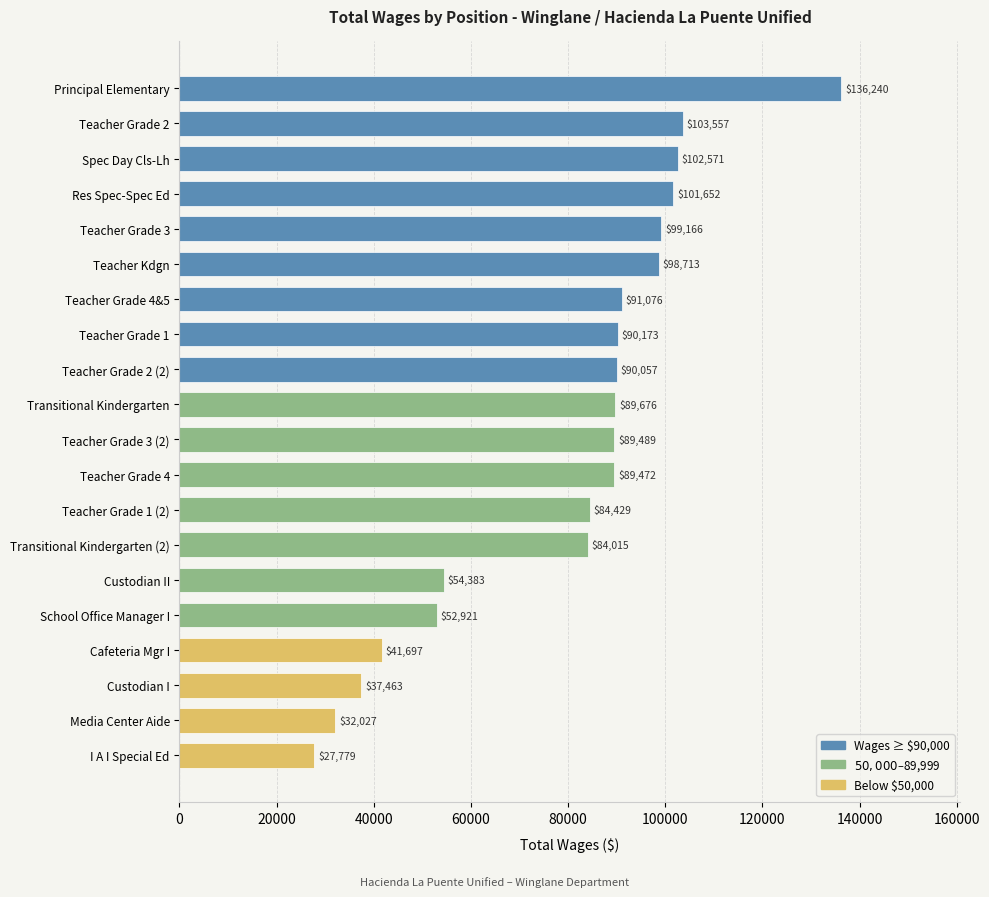

Is it true that the value at Custodian II is 74511?

False